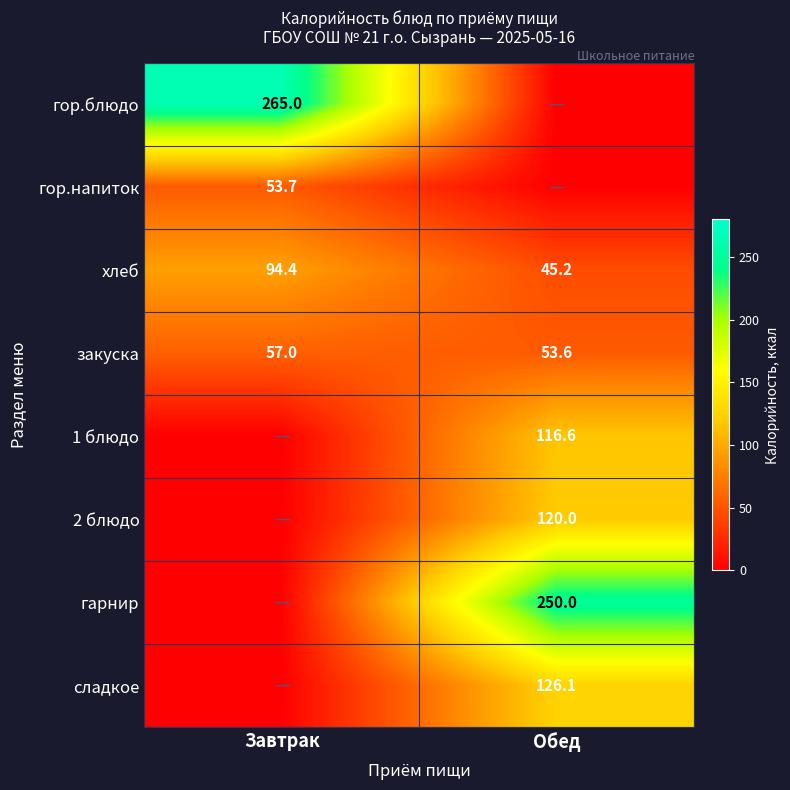

What is the total value across all series at Завтрак?

470.1